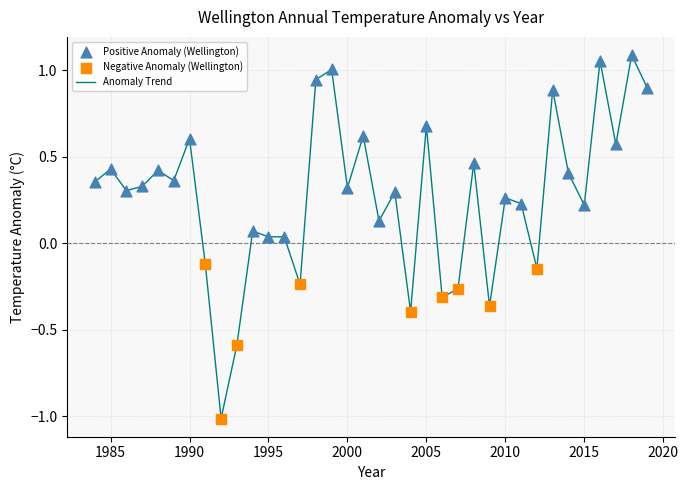

What is the smallest value displayed?

-1.0